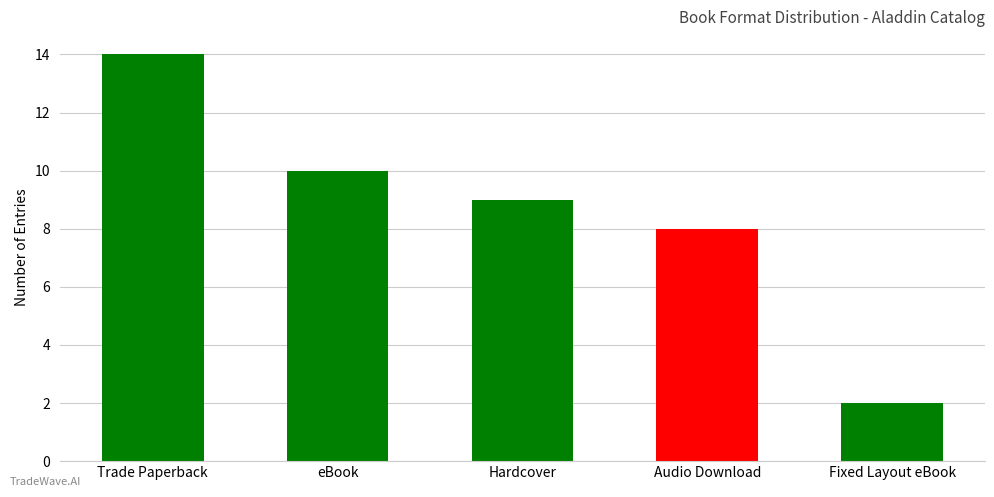

Which label corresponds to the smallest value in the chart?

Fixed Layout eBook